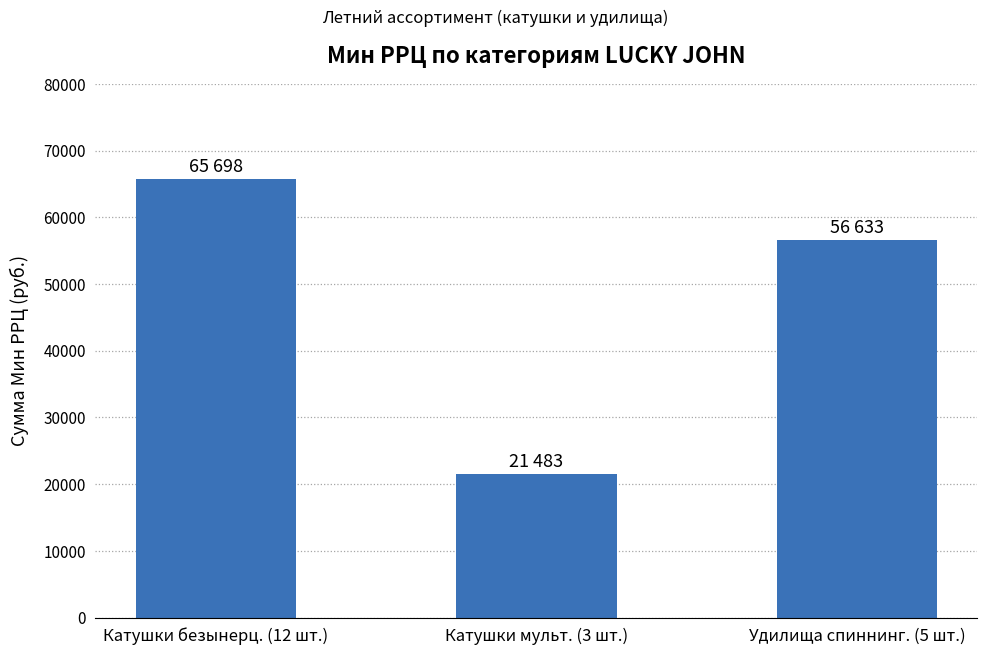

What position from the left is Удилища спиннинг. (5 шт.)?

3